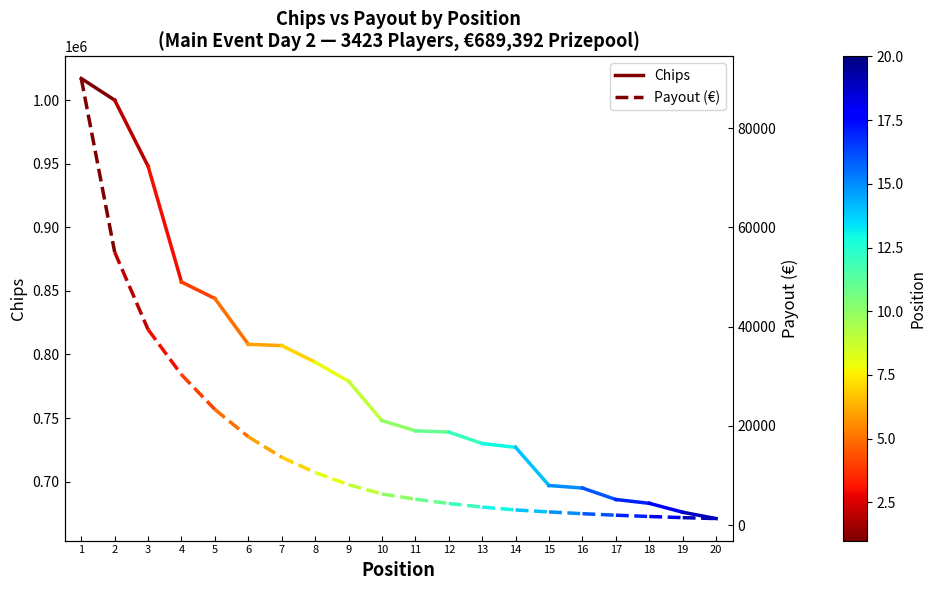

Is this an area chart (filled region under the line)?

No